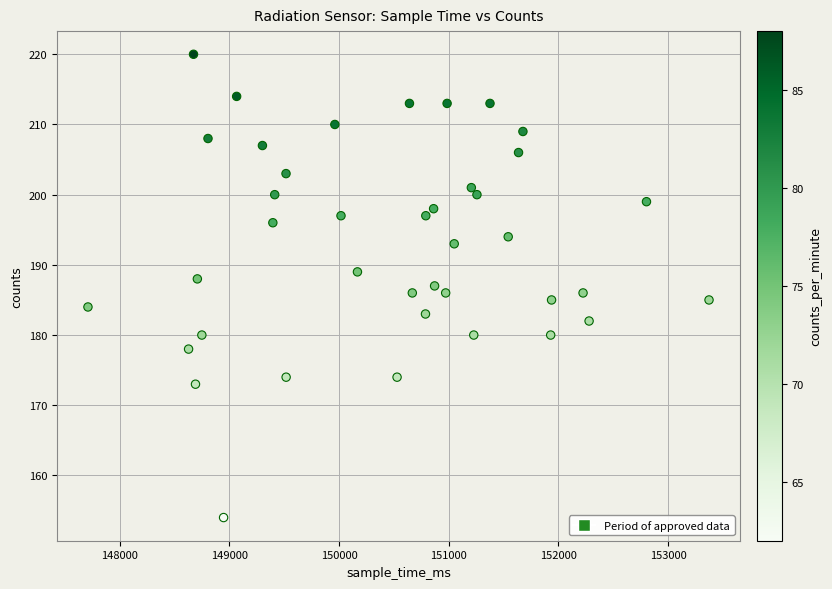

What is the range of X values (max minus min)?

5660